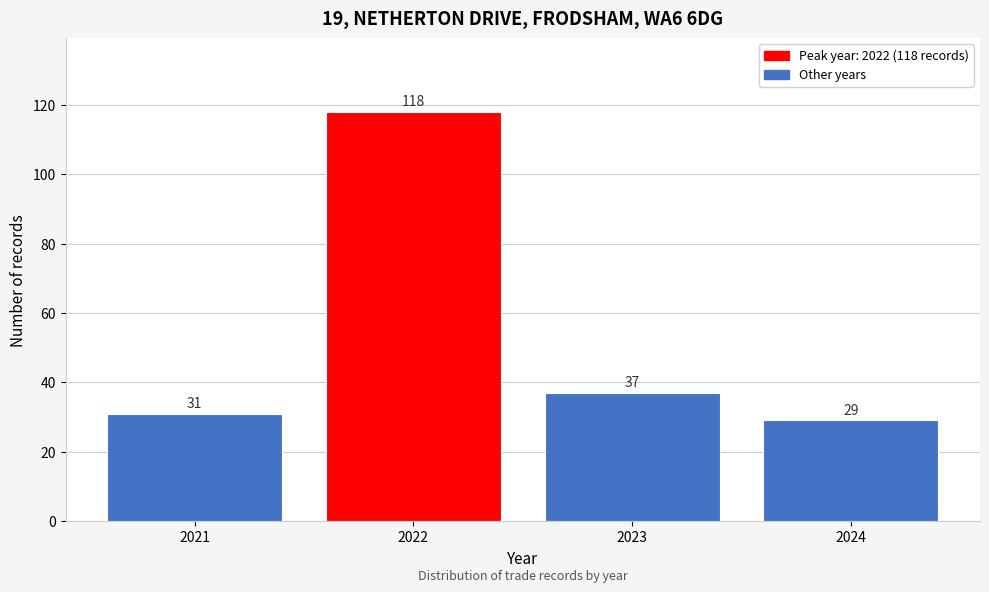

Reading right to left, extract all data points from this chart.

2024=29	2023=37	2022=118	2021=31